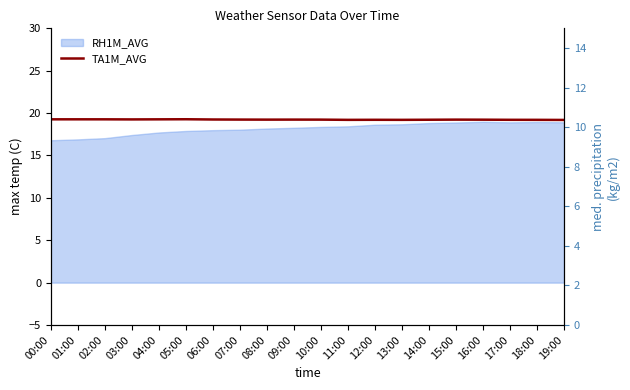

What is the label of the 5th point from the right?

15:00